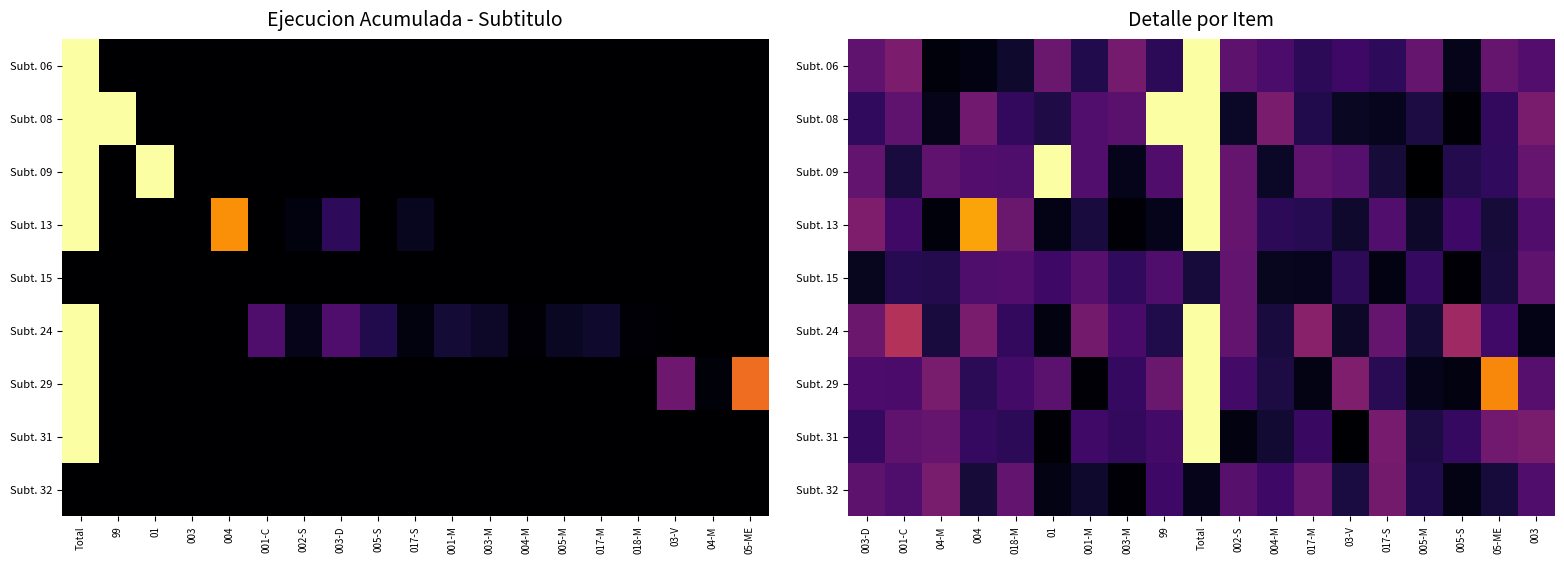

At which label is Subt. 09 closest to 0?

005-M